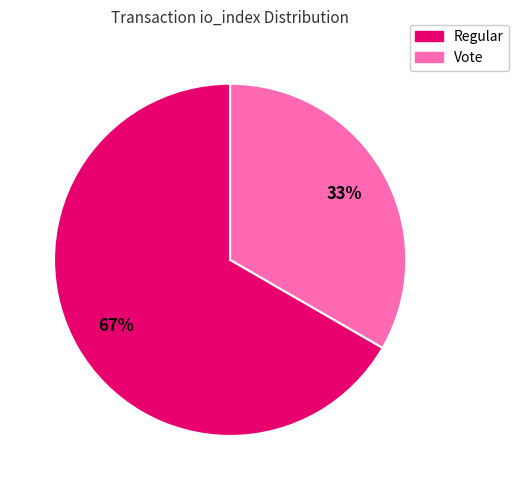

To the nearest percent, what portion does Vote represent?

33%